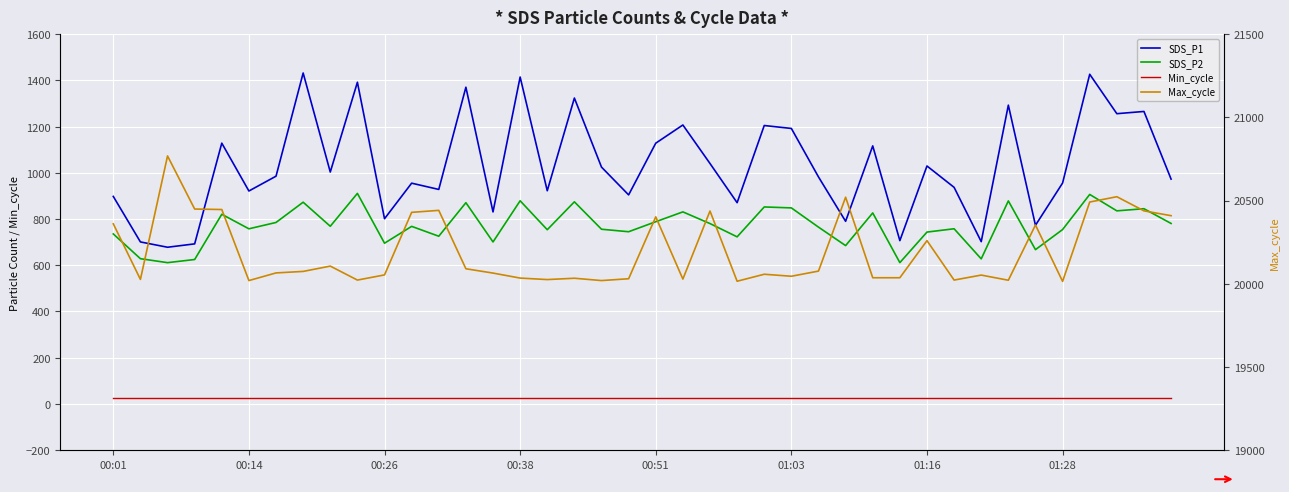

Which series has the largest range (max minus min)?

SDS_P1